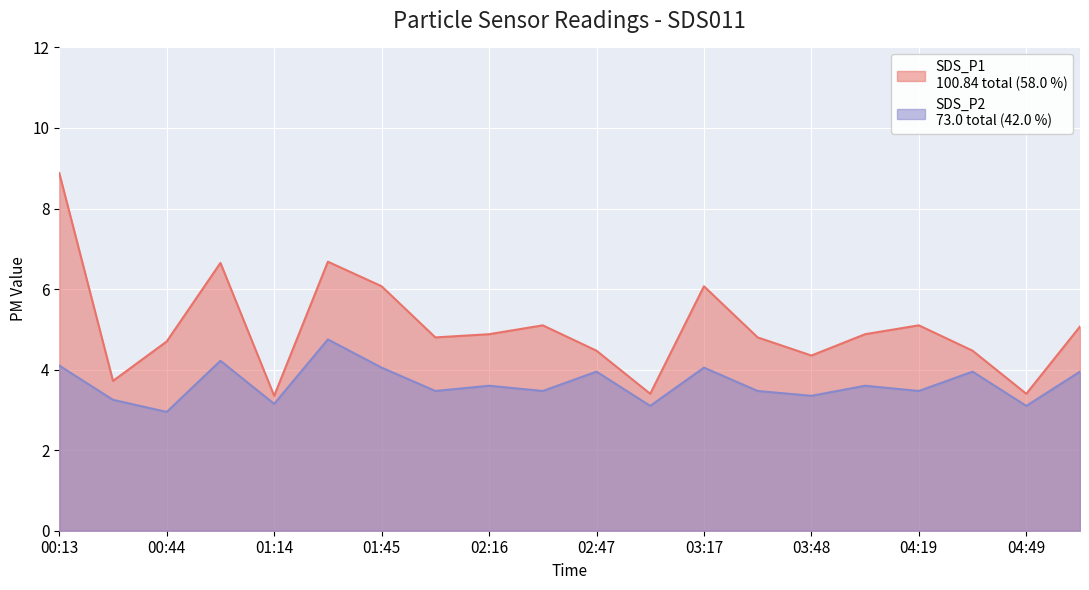

Where is the first local minimum for SDS_P2?

00:44